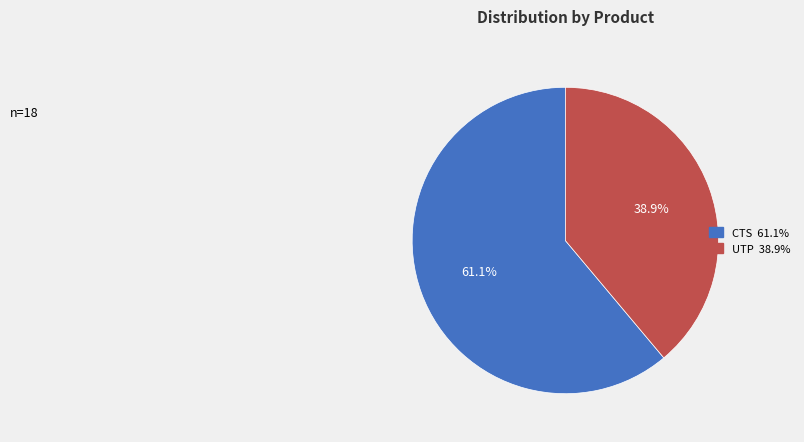

Is it true that CTS is 54% of the pie?

False